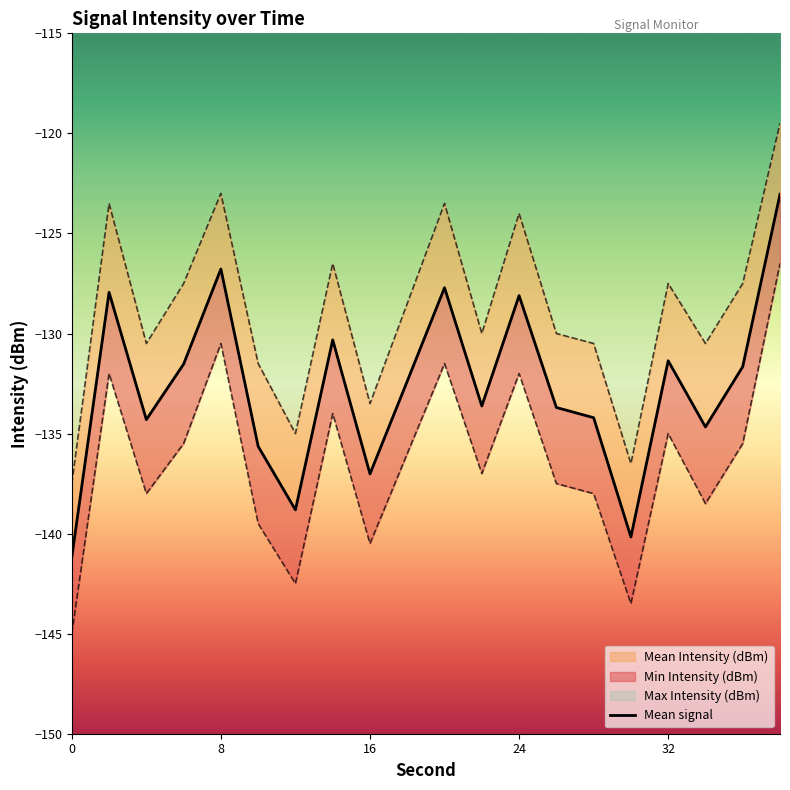

True or false: Min Intensity (dBm) and Max Intensity (dBm) intersect in this chart.

False